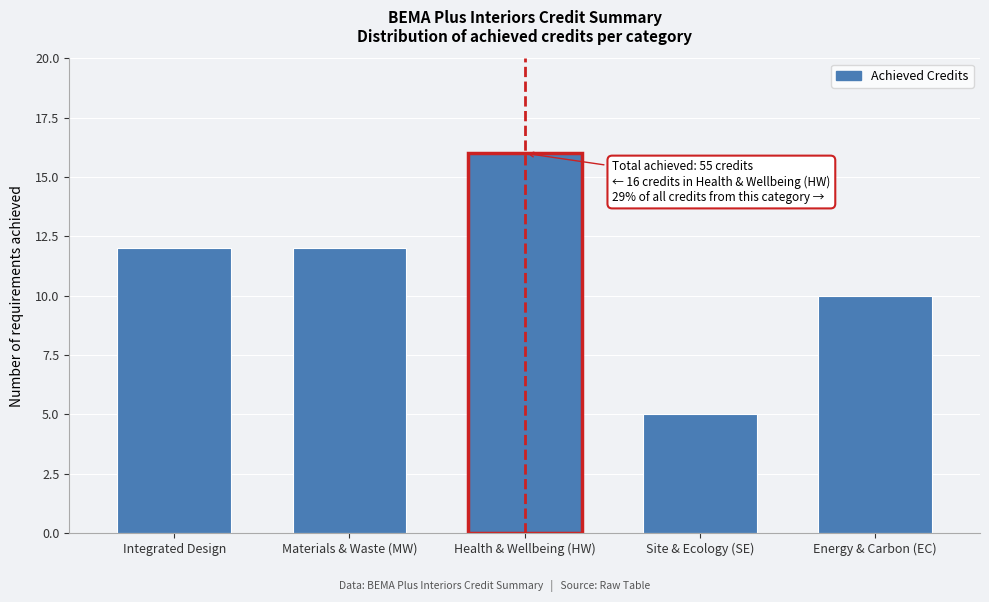

Reading left to right, transcribe all the data shown in this chart.

12	12	16	5	10